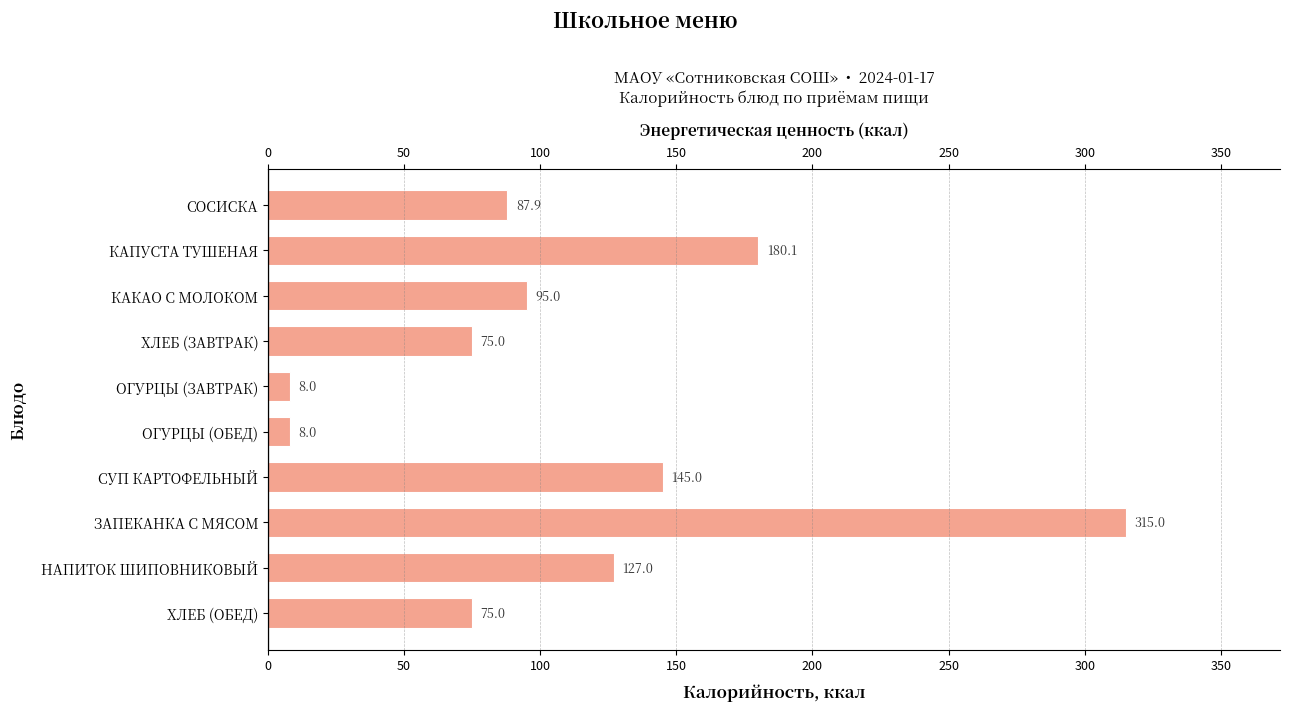

Count the number of data series in this chart.

1